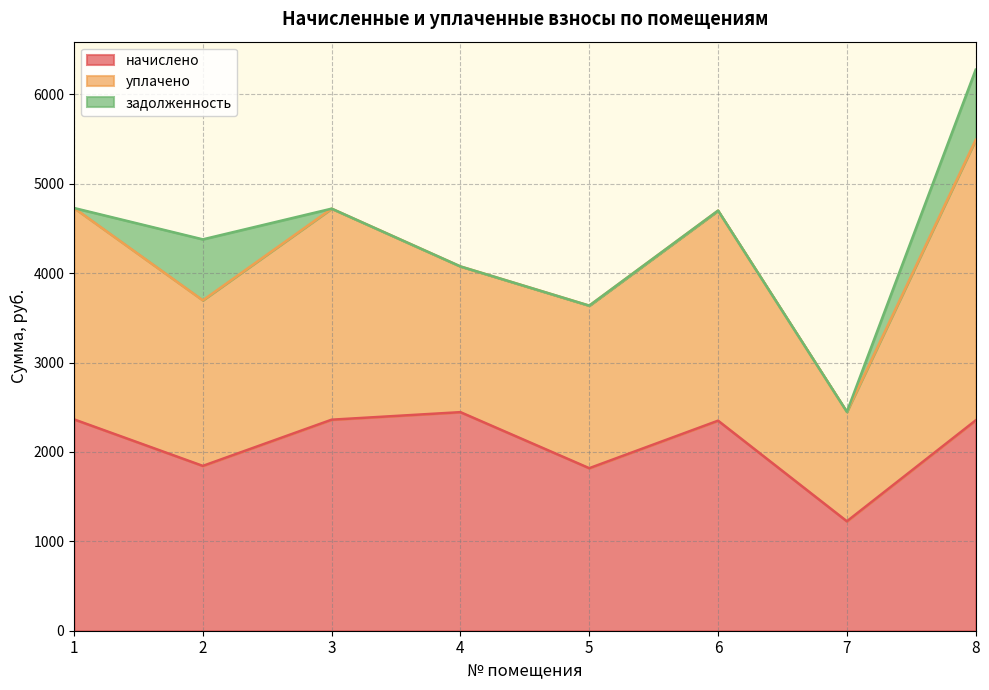

List the labels in order of уплачено value, largest first.

8, 1, 3, 6, 2, 5, 4, 7